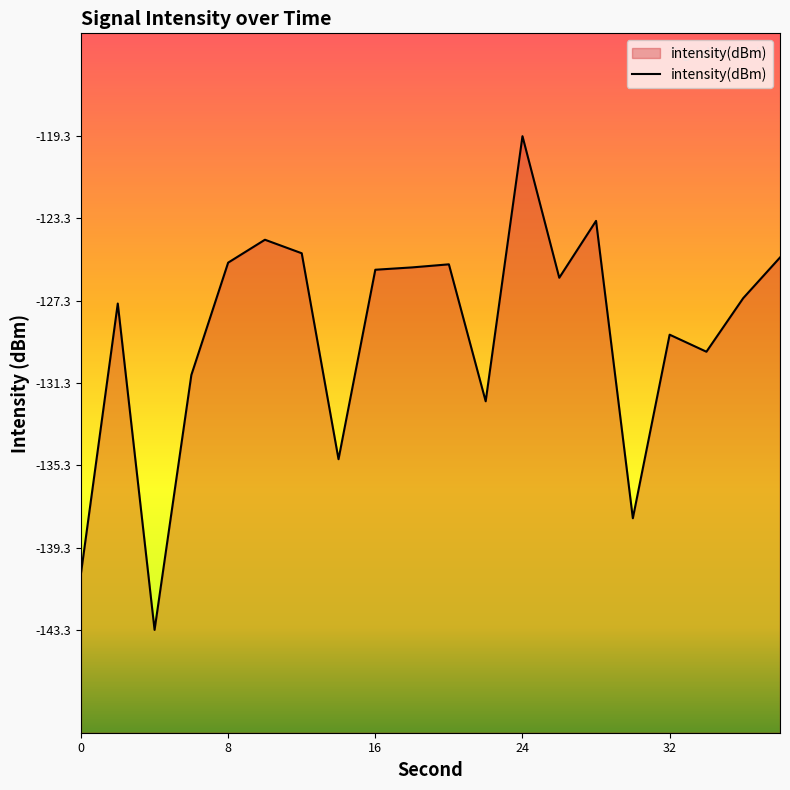

What is the value of the 5th point from the left?

-125.4